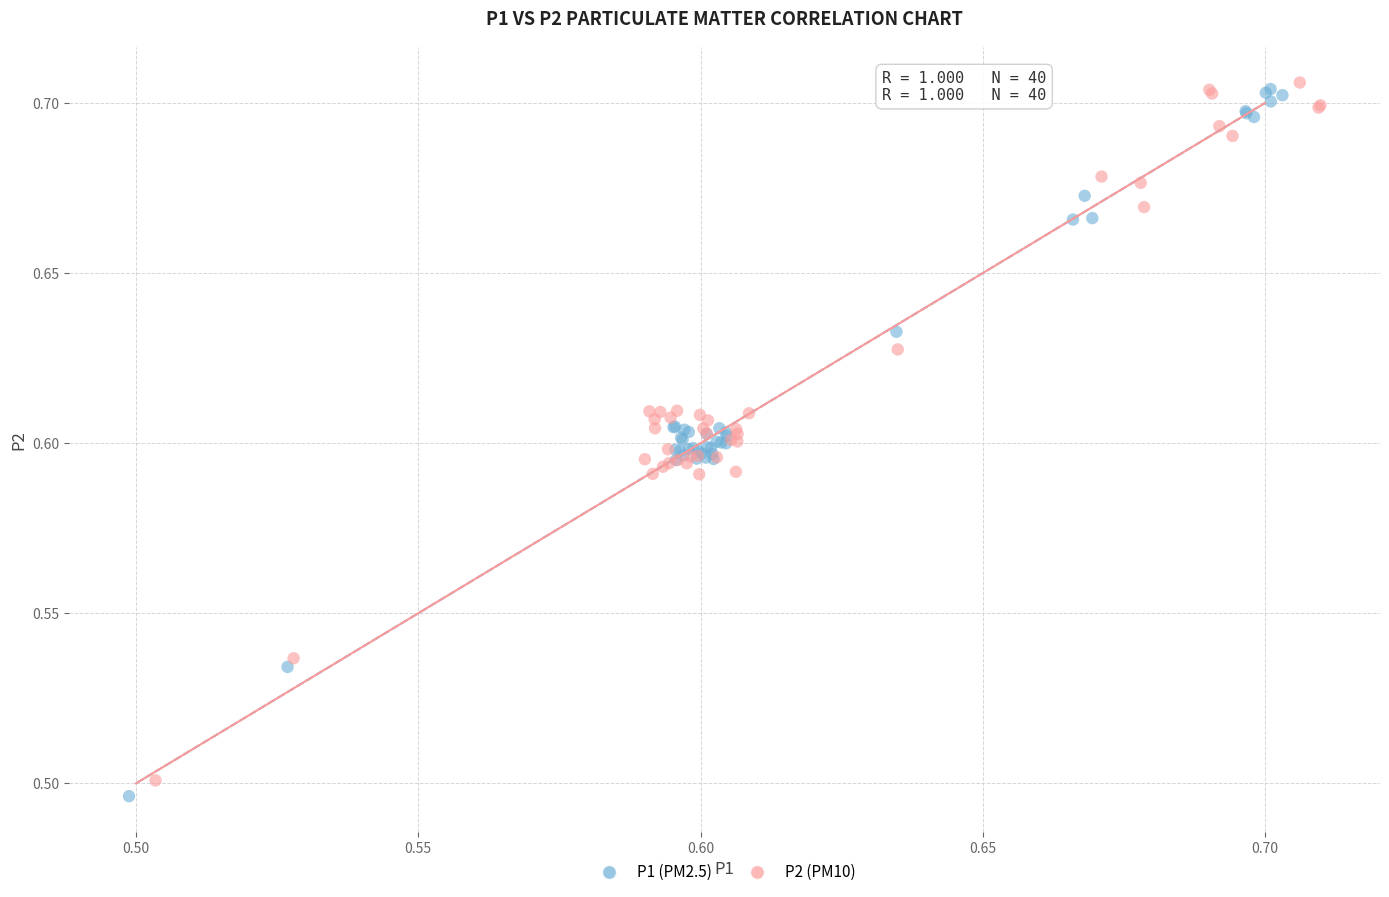

What are all the series names shown in the legend?

P1 (PM2.5), P2 (PM10)